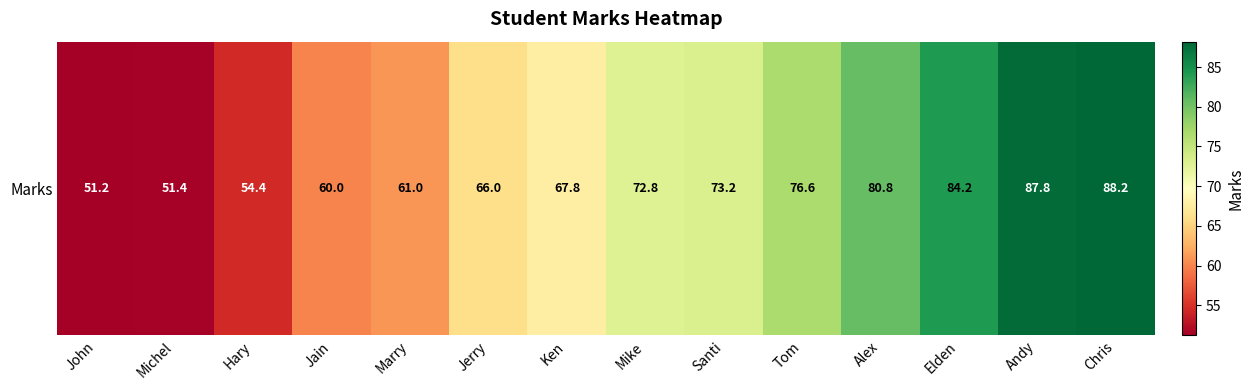

Rank the categories by value from lowest to highest.

John, Michel, Hary, Jain, Marry, Jerry, Ken, Mike, Santi, Tom, Alex, Elden, Andy, Chris